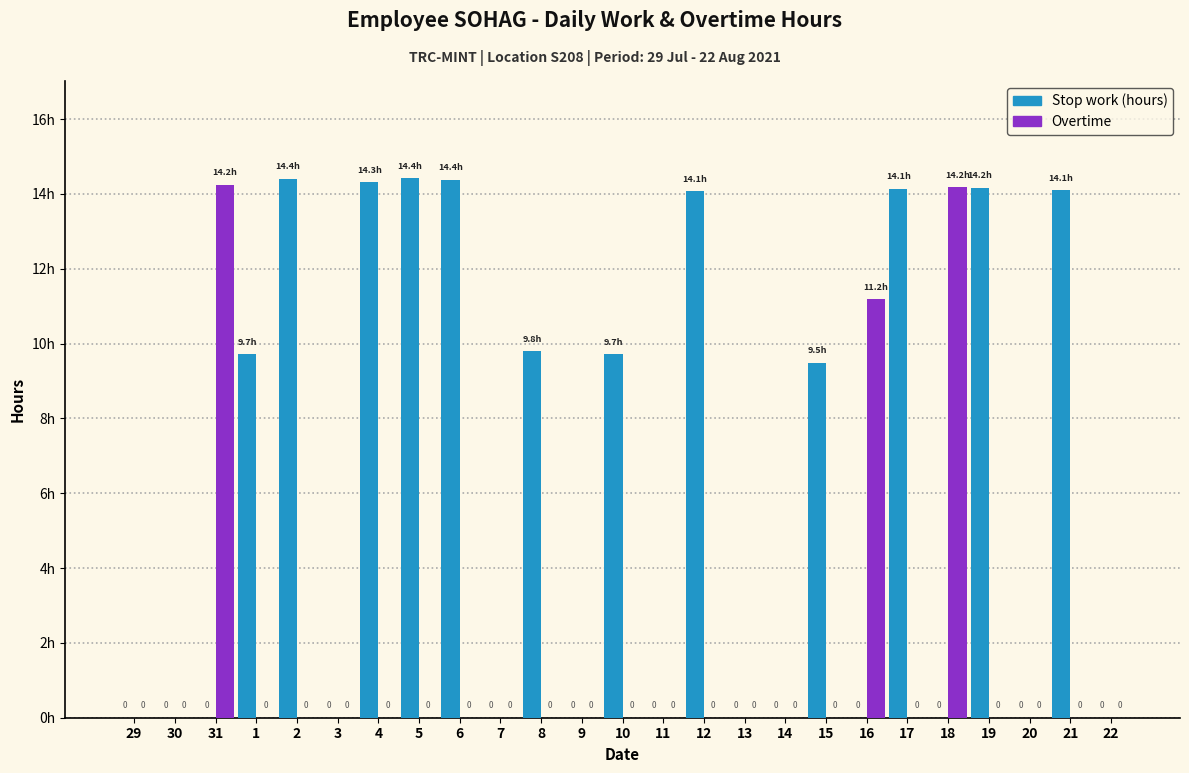

Which series changed the most between 31 and 3?

Overtime